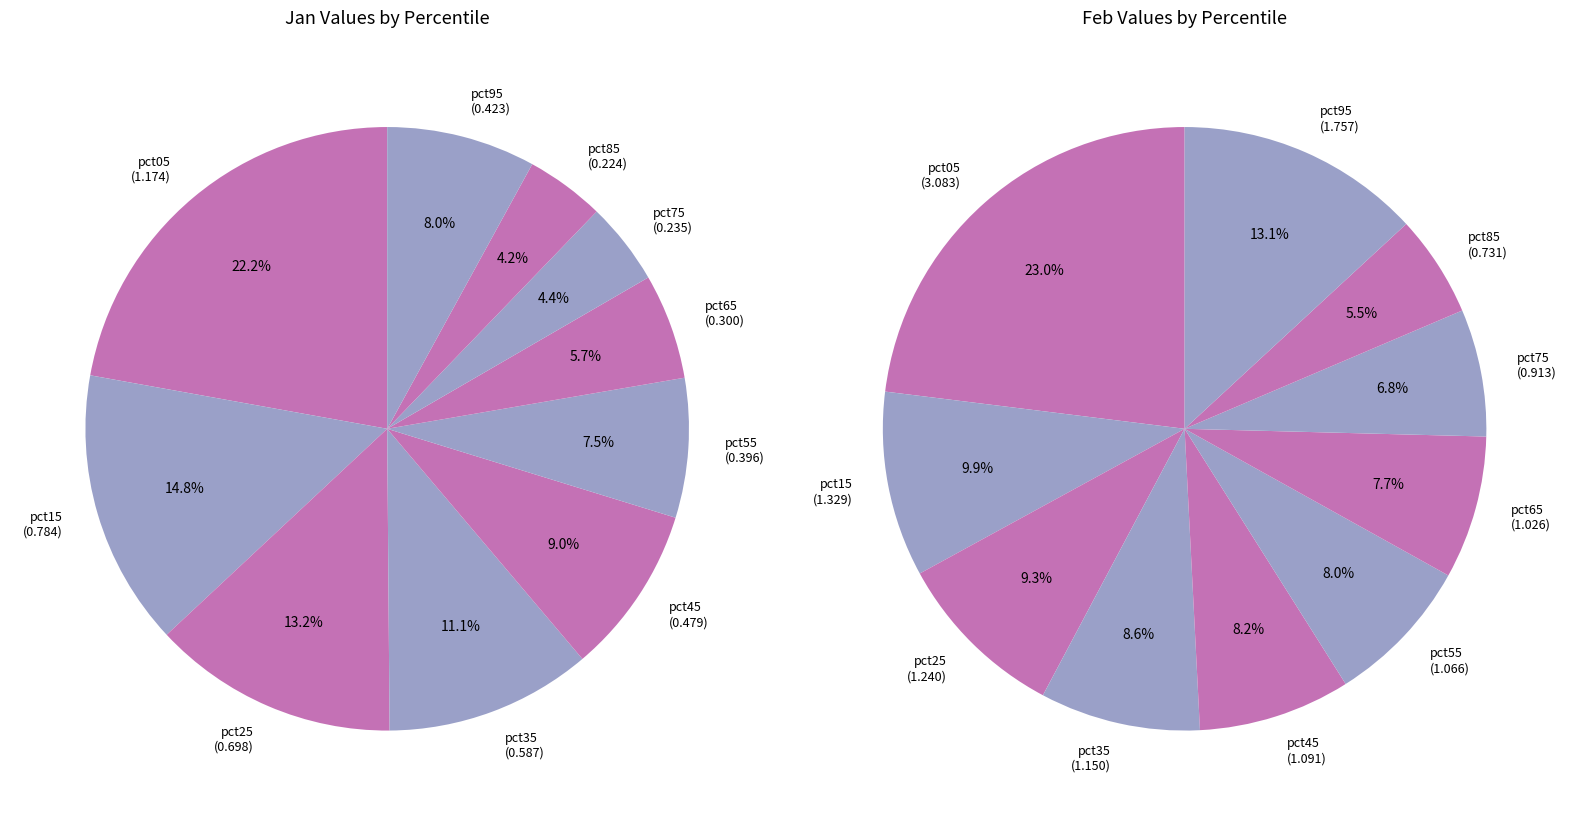

Is there a majority slice in this chart?

No